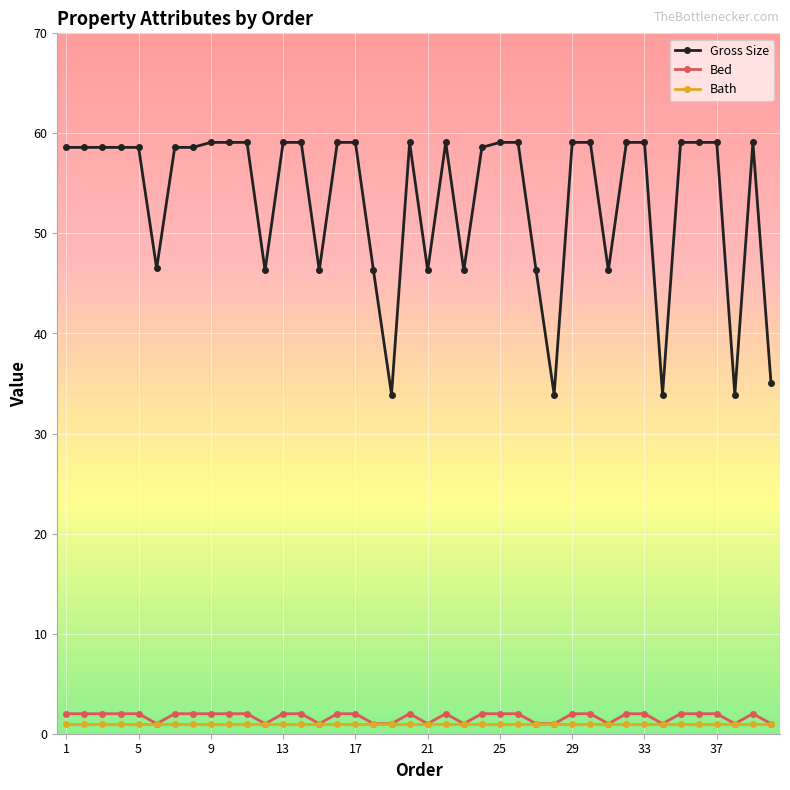

True or false: Bed has more than 0 points higher than both neighbors.

True